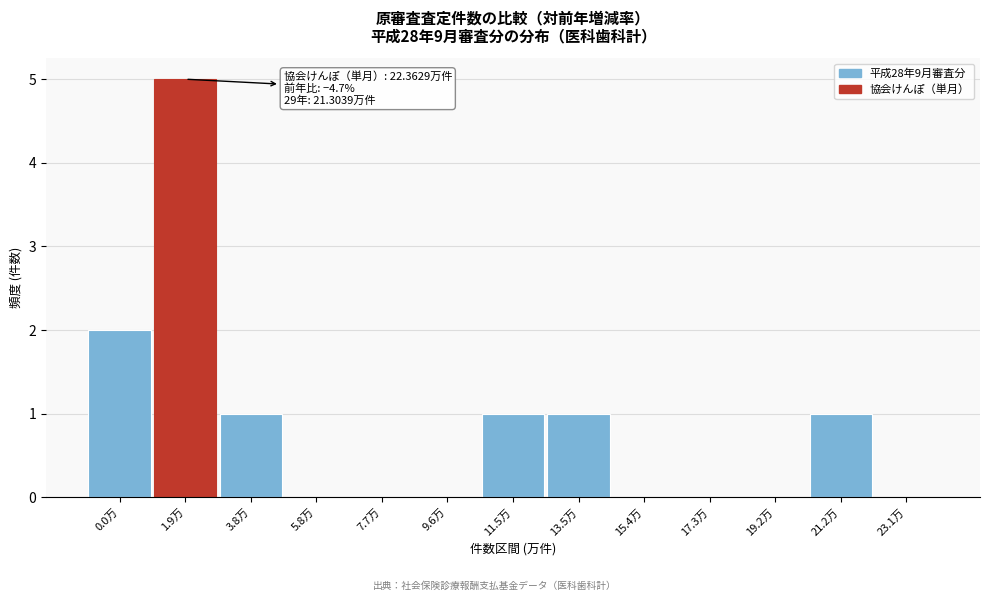

Reading left to right, what are all the values shown in this chart?

0.0万=2	1.9万=5	3.8万=1	5.8万=0	7.7万=0	9.6万=0	11.5万=1	13.5万=1	15.4万=0	17.3万=0	19.2万=0	21.2万=1	23.1万=0